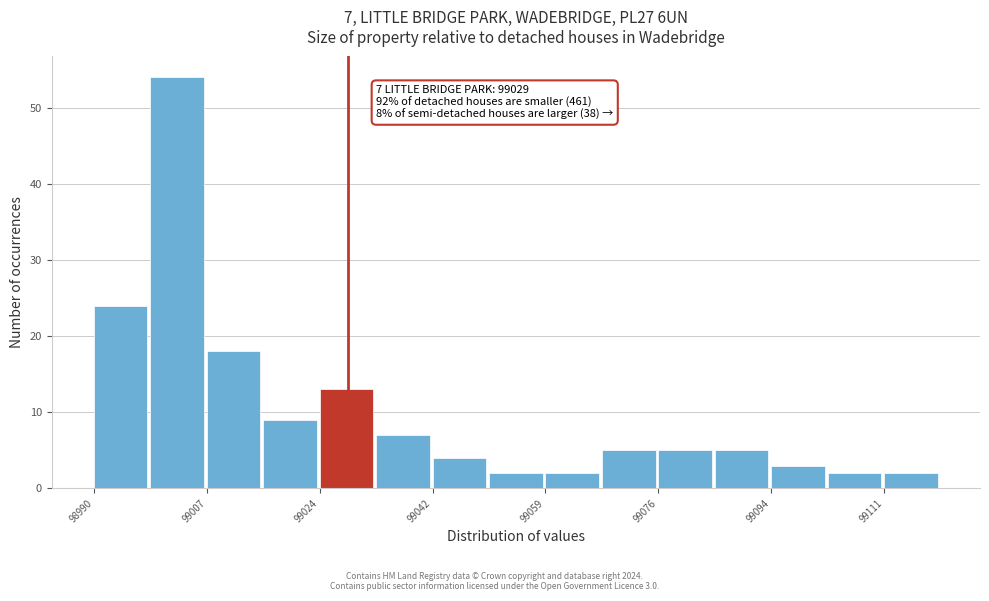

Over which range of the x-axis is the bar tallest?

98998 to 99008